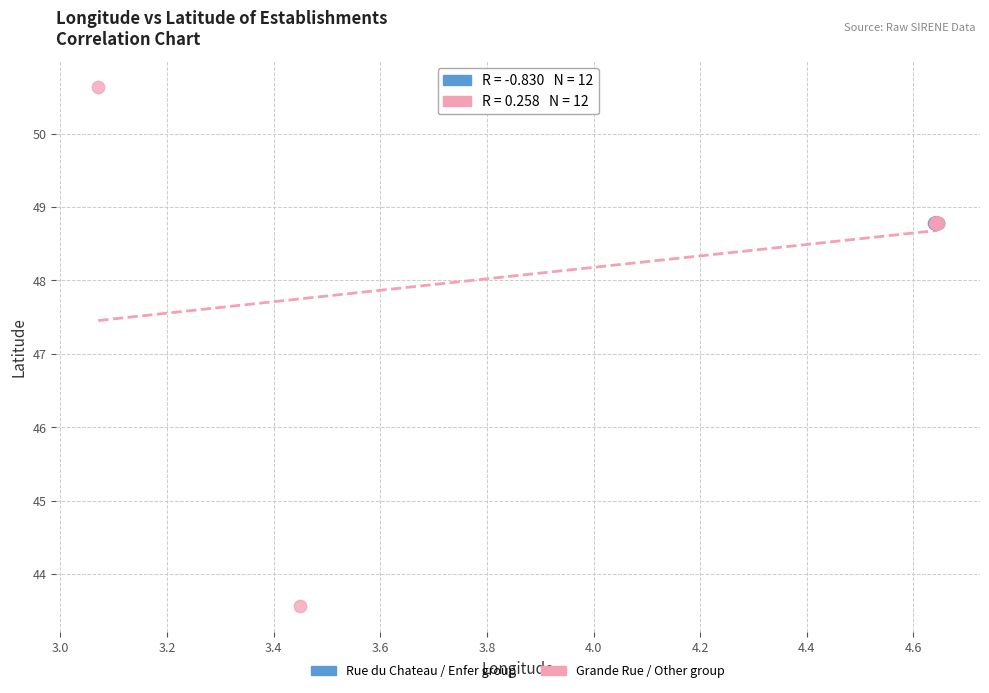

Which series has the widest spread of Y values?

Grande Rue / Other group